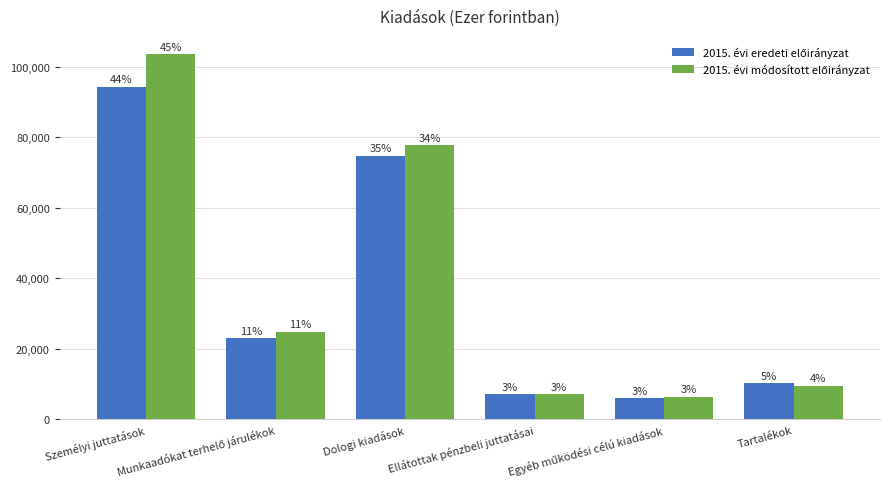

How many groups of bars are there?

6